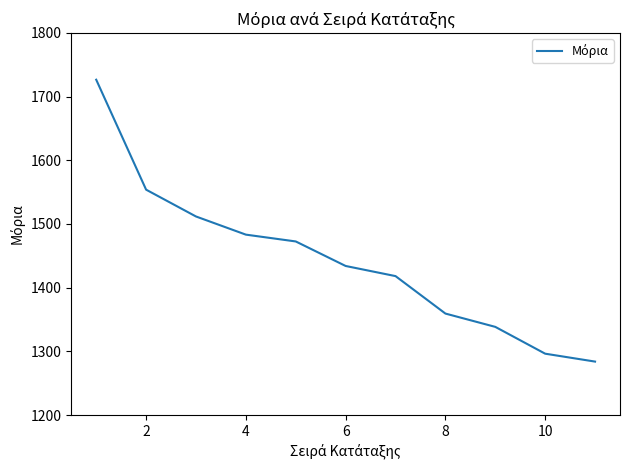

What is the difference between the second highest and second lowest values?

257.5